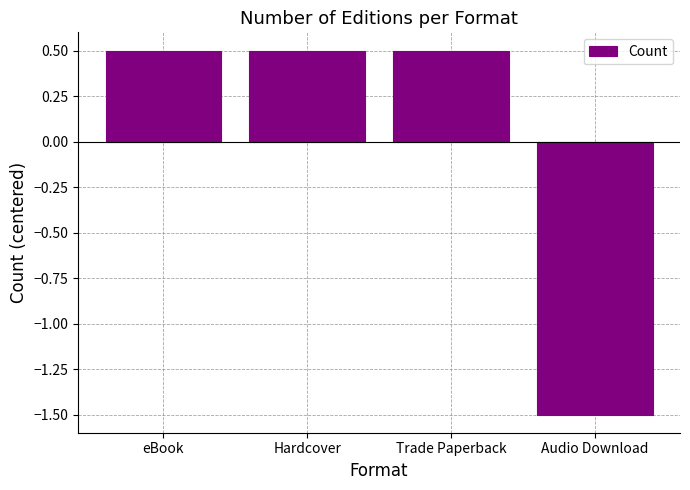

Is it true that the value at eBook is 0.5?

True